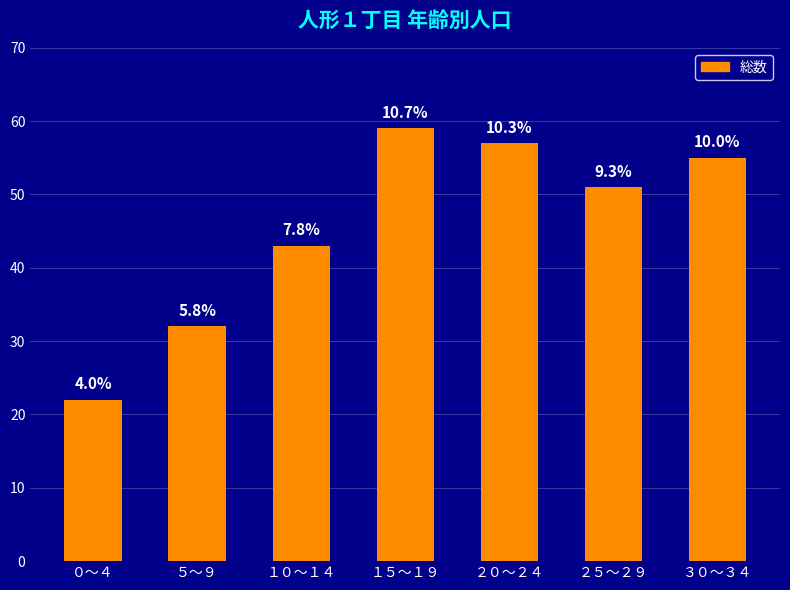

Which label corresponds to the largest value in the chart?

１５～１９